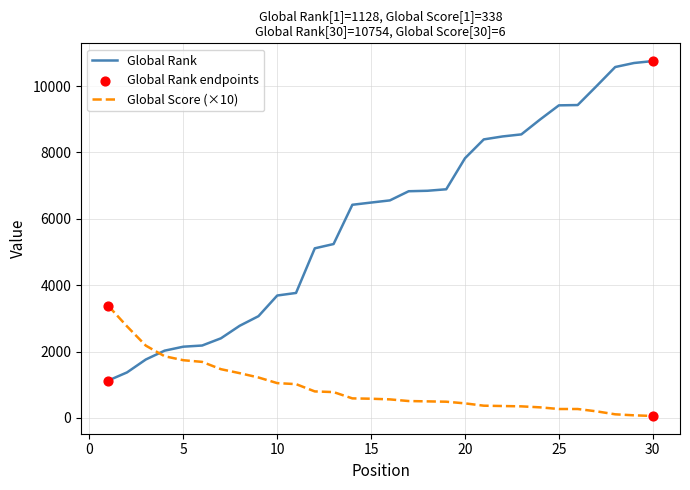

Which series has the widest spread of values?

Global Rank